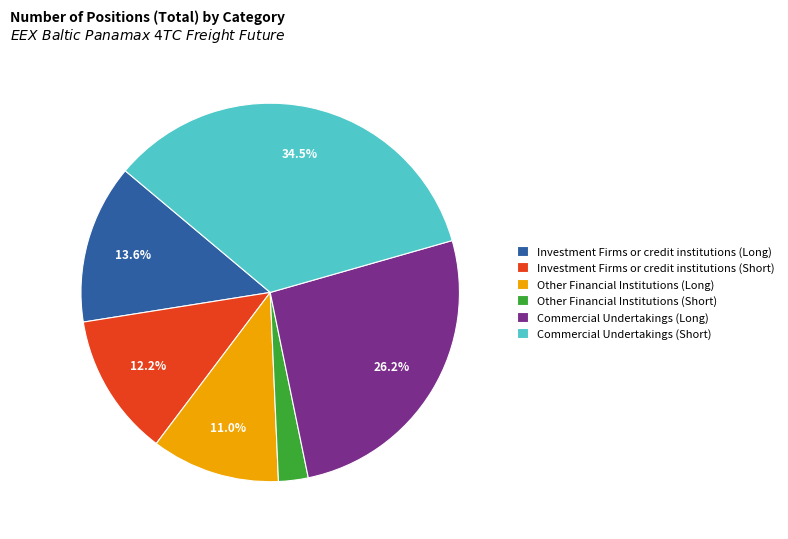

What portion of the pie excludes Investment Firms or credit institutions (Long)?

86.4%